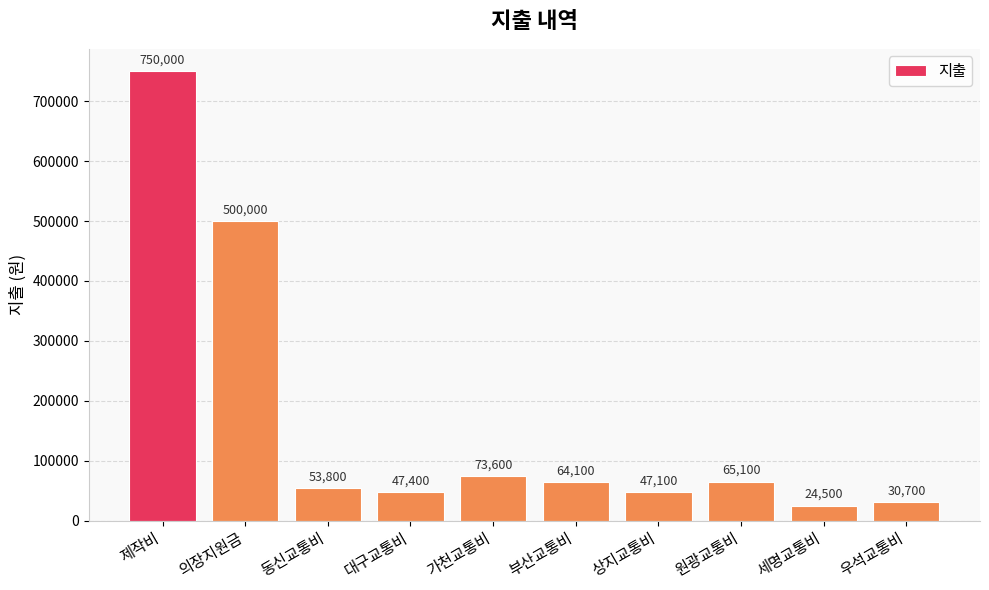

At which label does the data first exceed 64100?

제작비